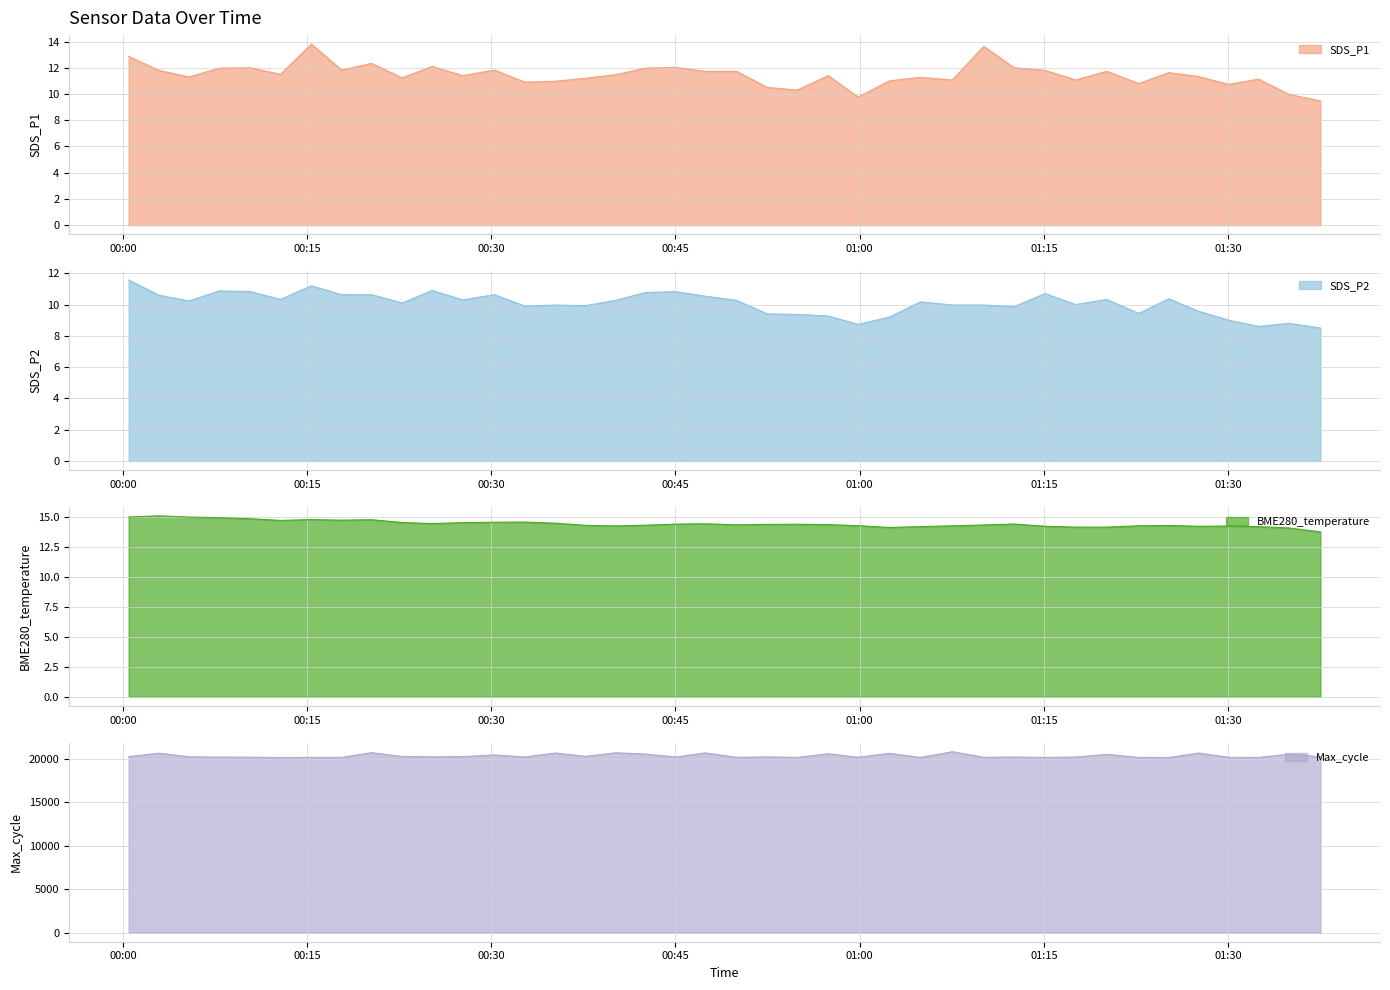

Is it true that SDS_P2 equals 6.6 at 2021/07/03 00:32:45?

False